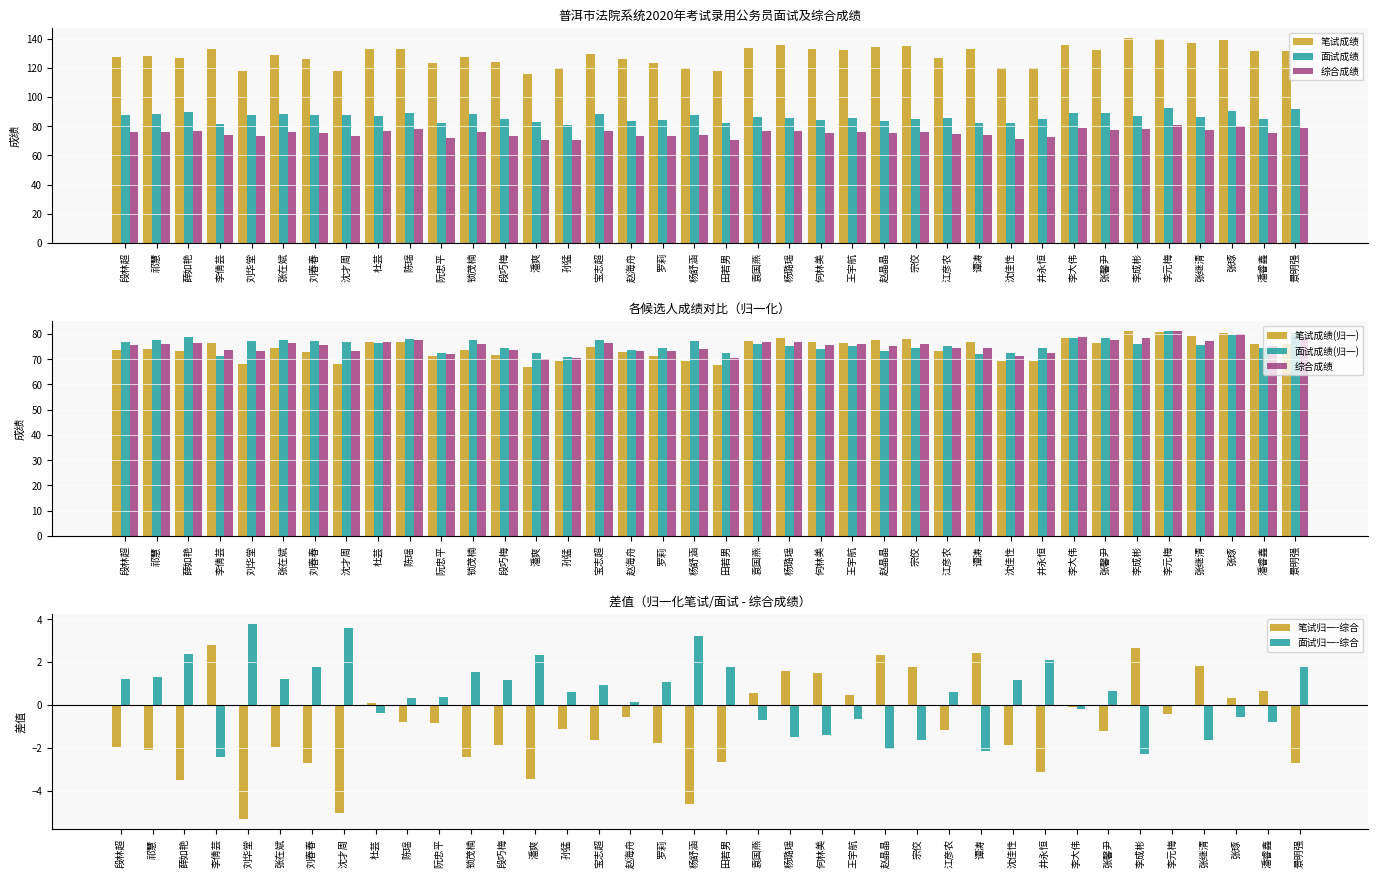

How many bars are there in each group?

3